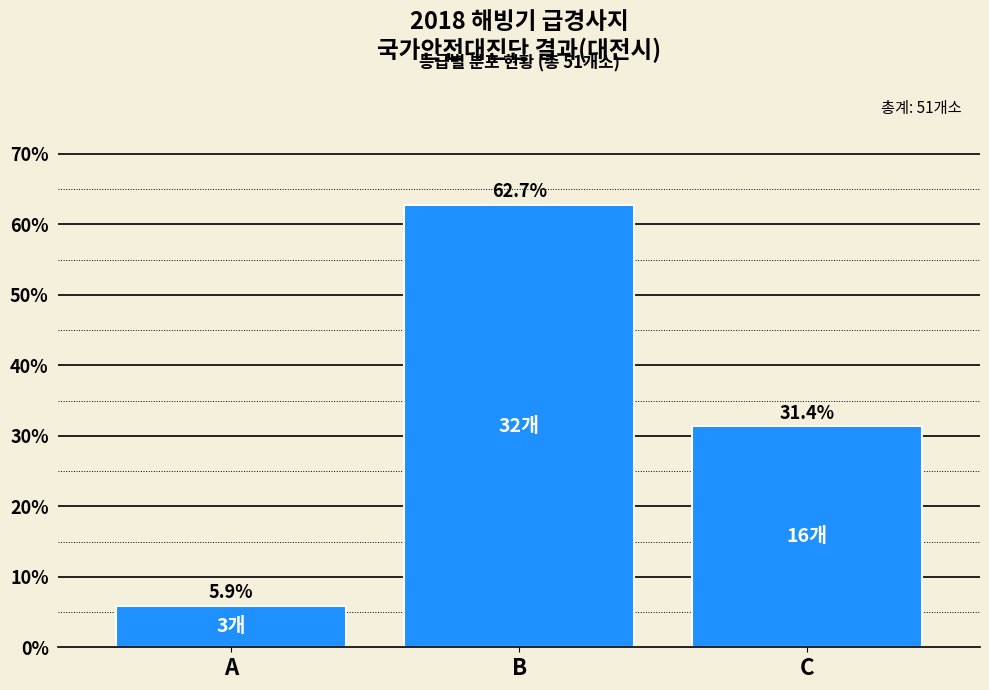

Reading left to right, transcribe all the data shown in this chart.

A=5.9	B=62.7	C=31.4